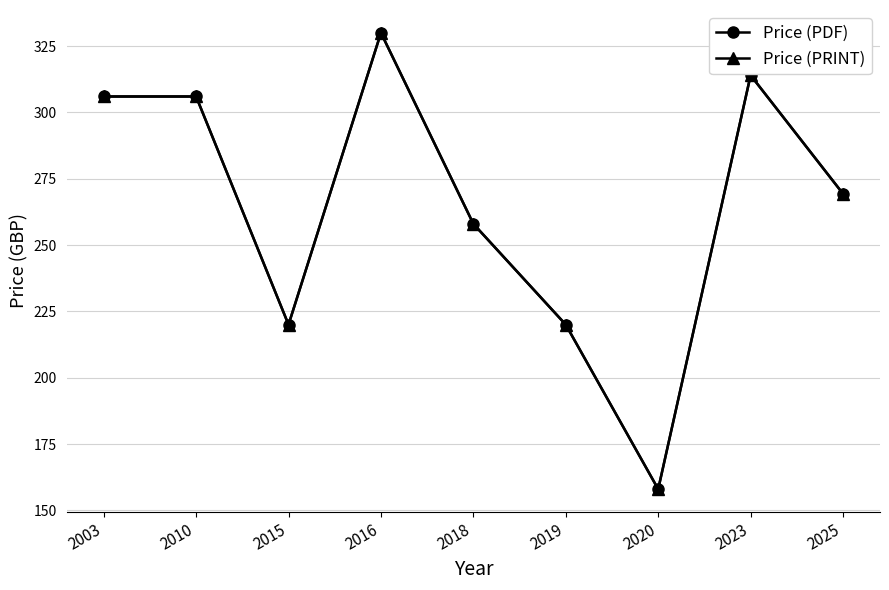

What is the value of the Price (PRINT) point at the 6th from the left?

220.0